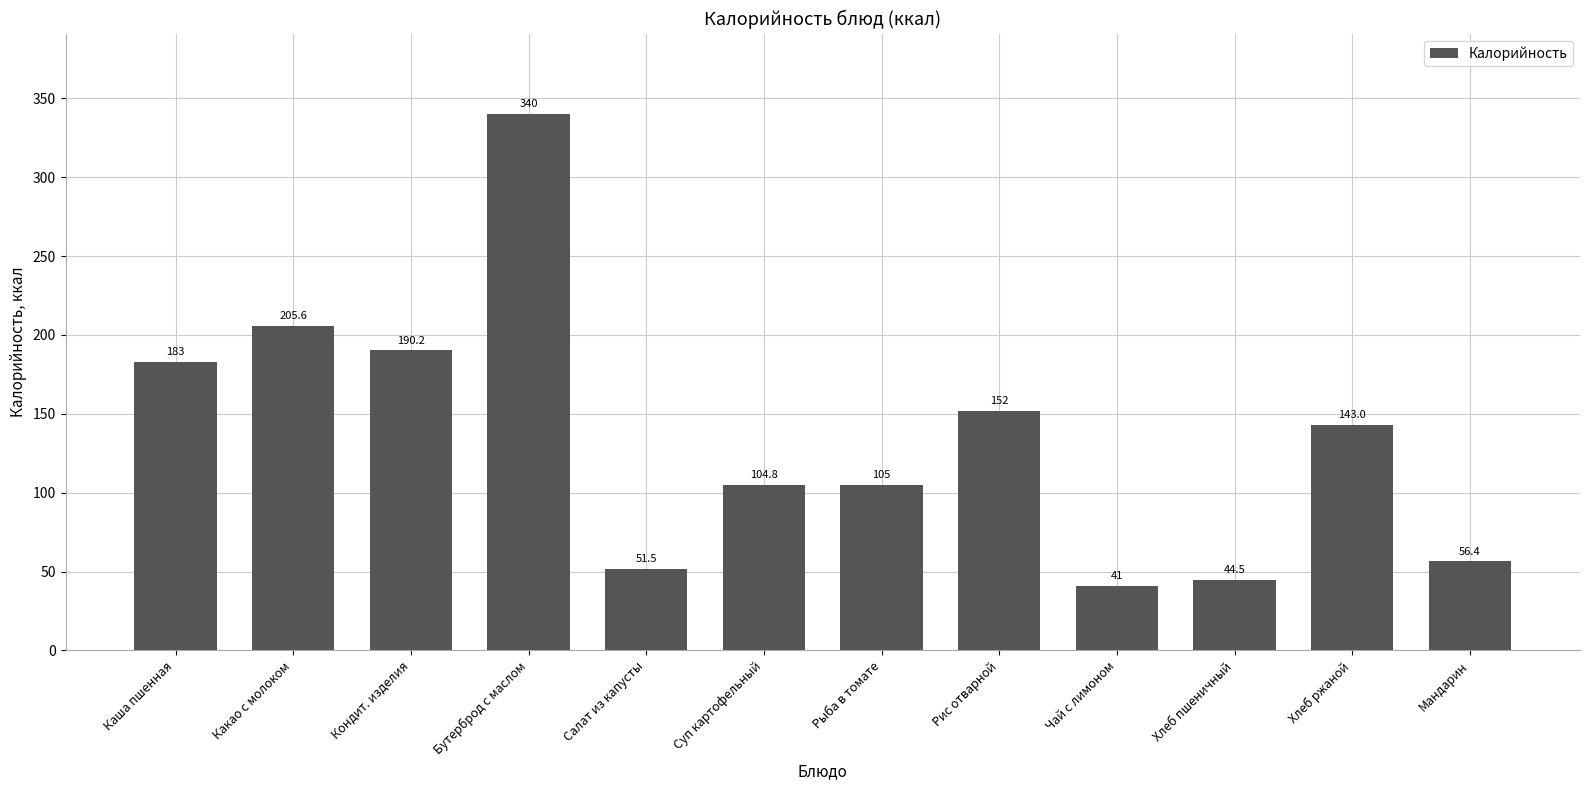

Between Каша пшенная and Какао с молоком, which is larger?

Какао с молоком